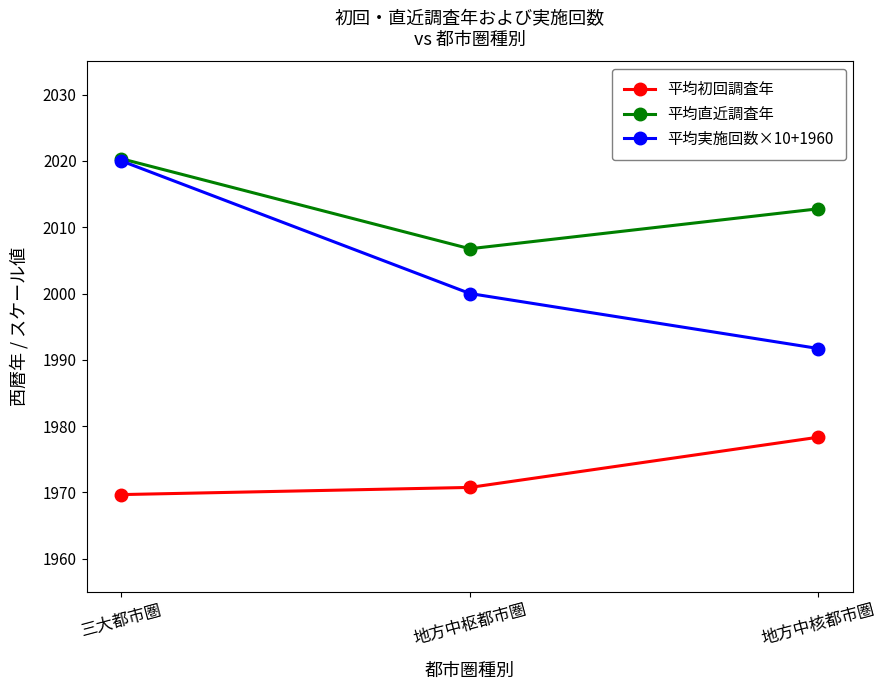

What is the label of the 1st point from the left?

三大都市圏